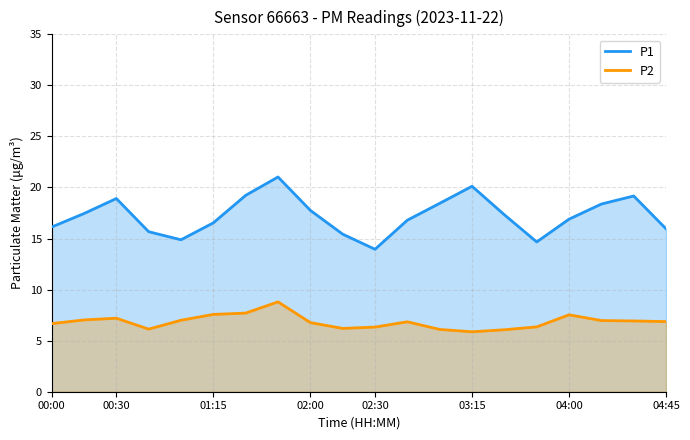

At which label does P2 first exceed 6?

00:00